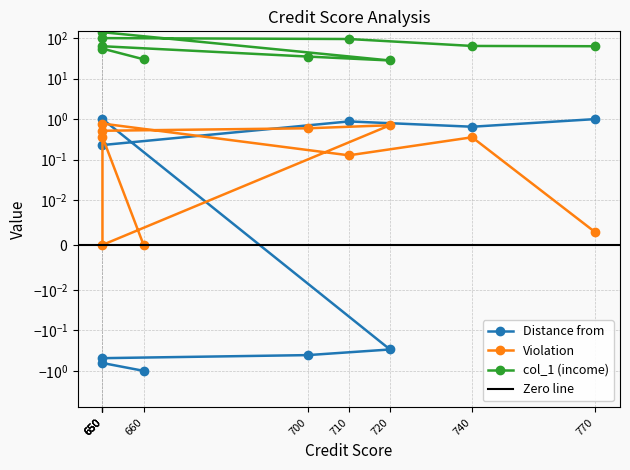

What is the maximum value shown in the chart?

140.0